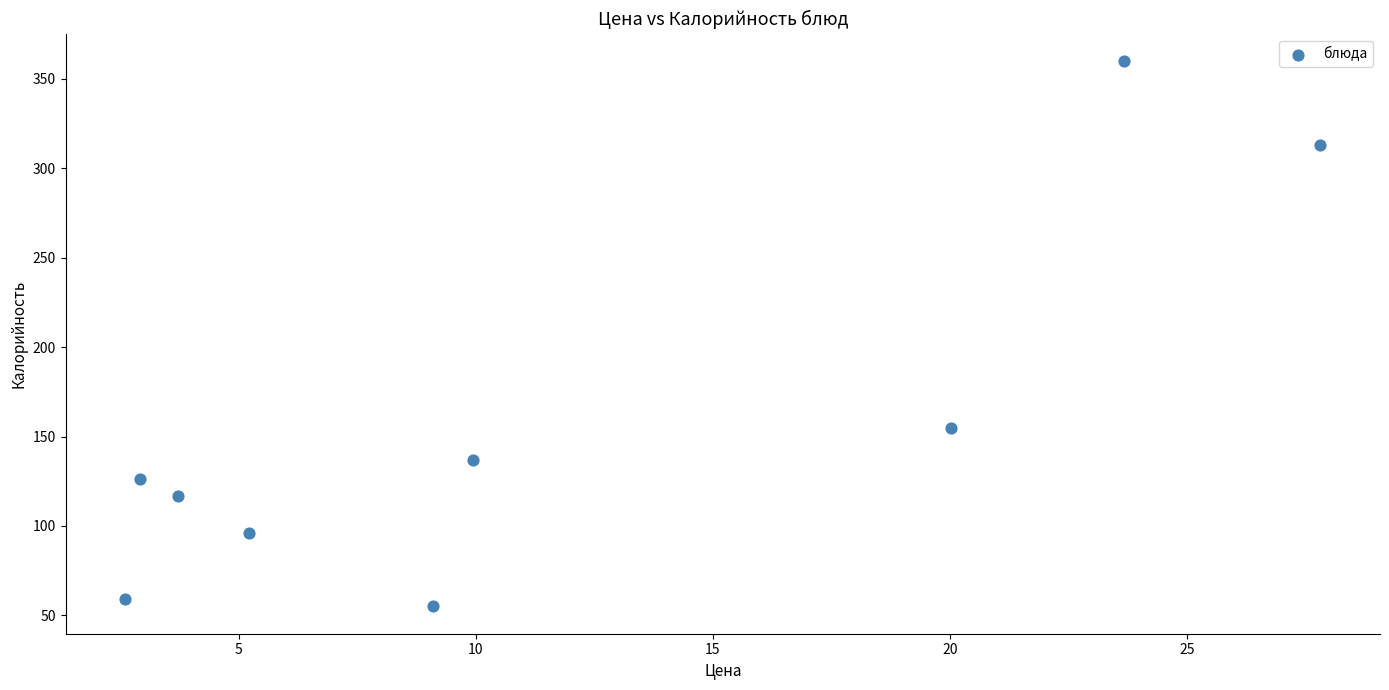

What Y value in the scatter plot is closest to 207?

155